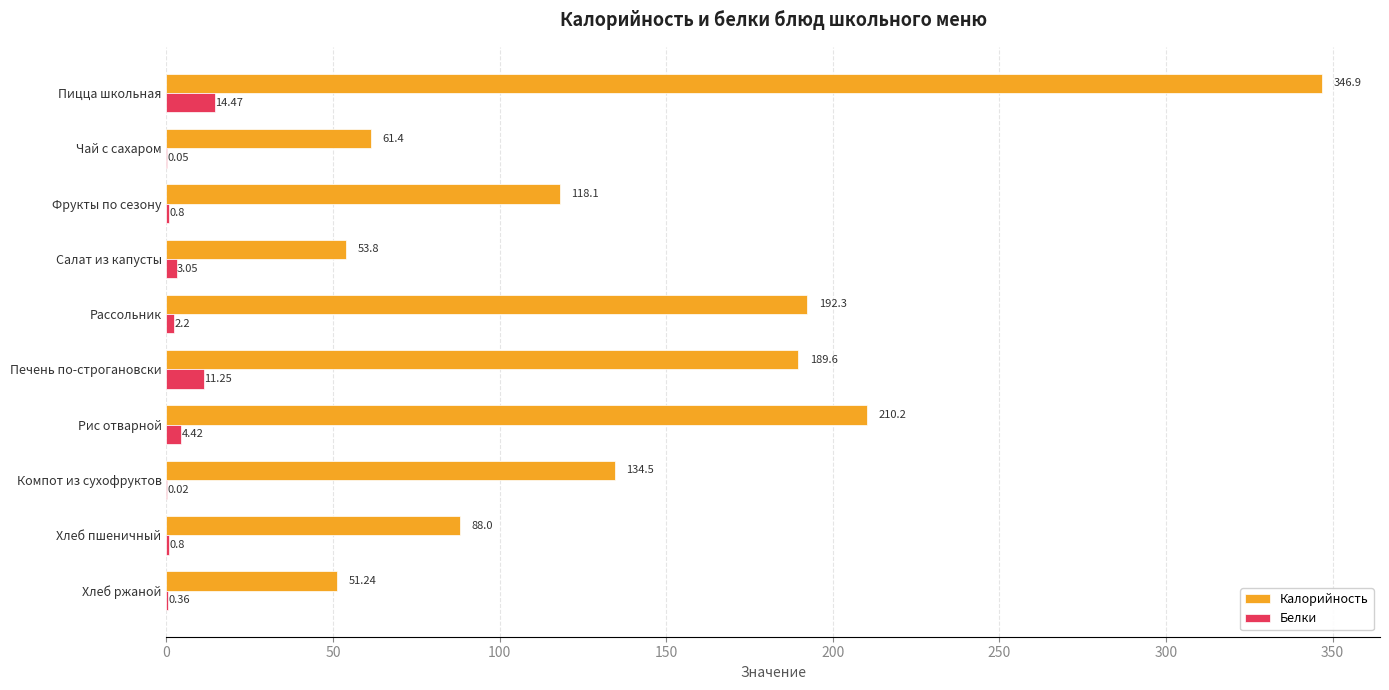

Which series has the largest range (max minus min)?

Калорийность